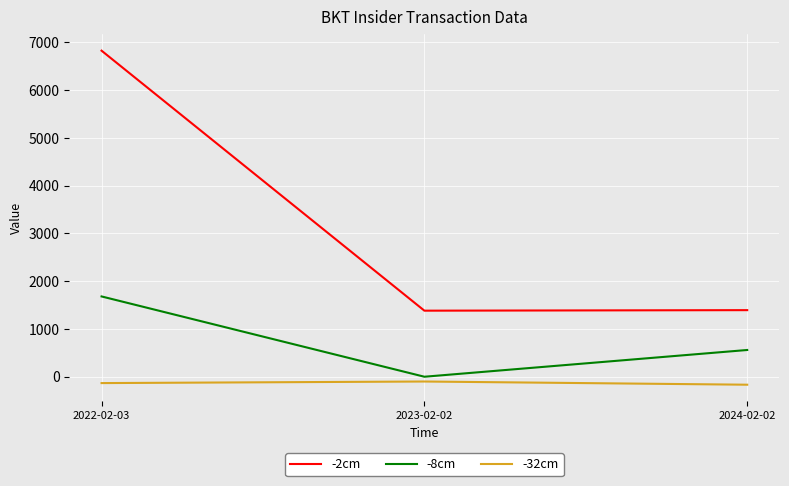

What is the difference between the maximum and minimum values in the -32cm series?

67